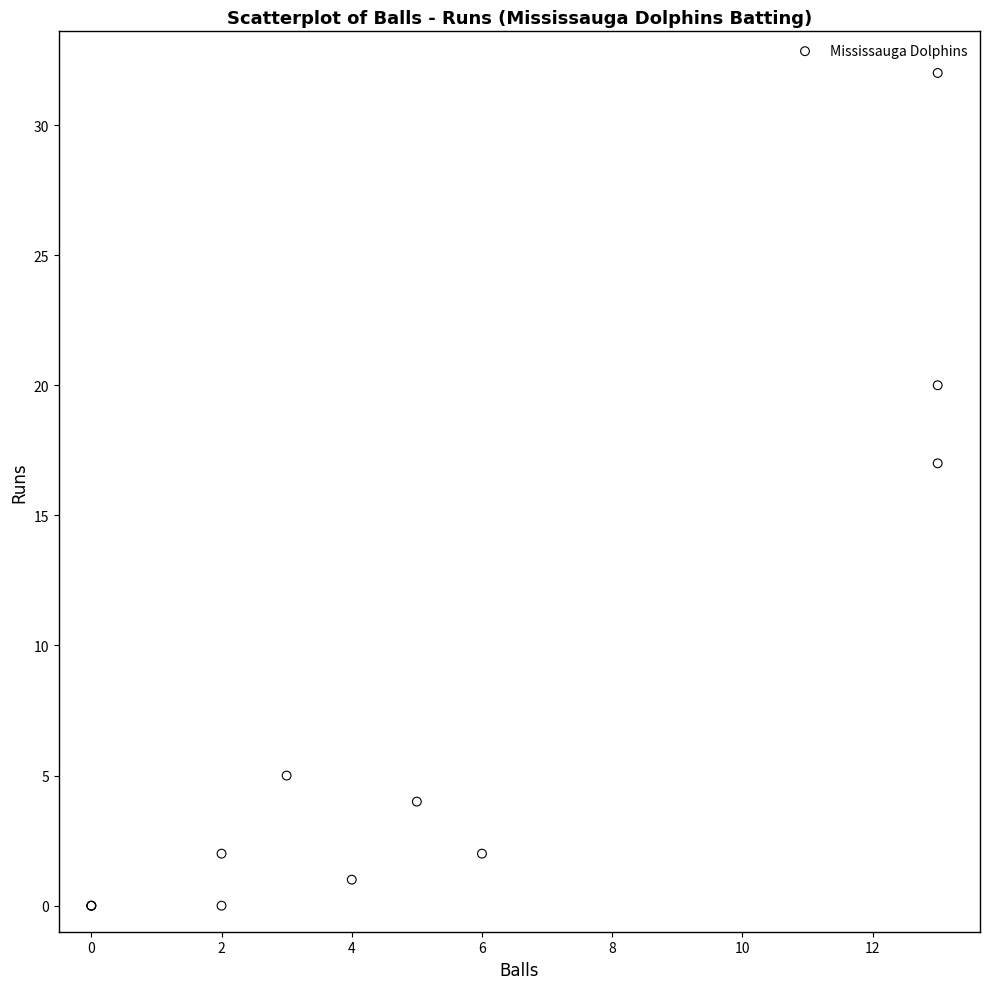

What Y value in the scatter plot is closest to 16?

17